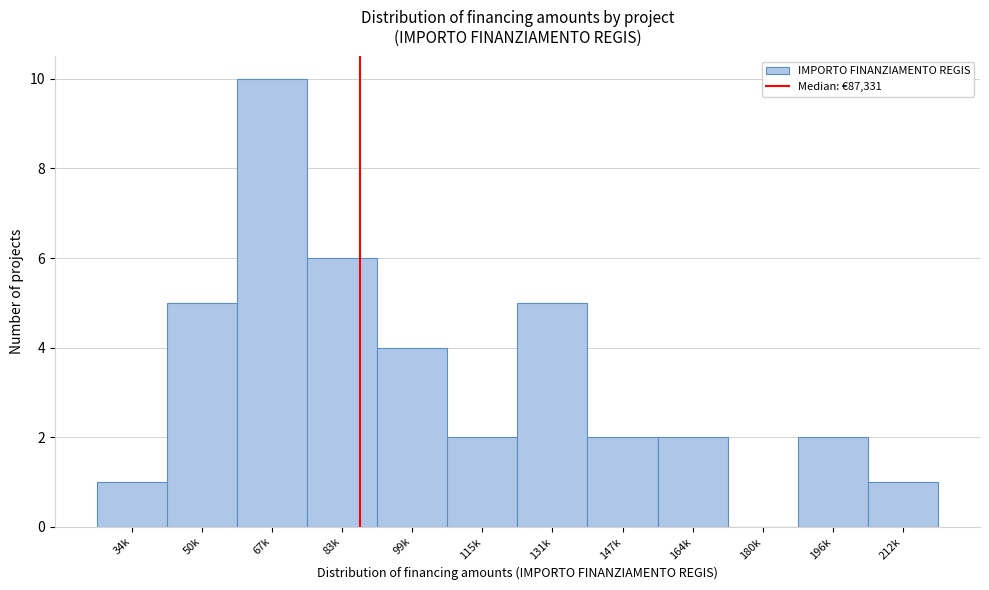

Reading left to right, transcribe all the data shown in this chart.

34k=1	50k=5	67k=10	83k=6	99k=4	115k=2	131k=5	147k=2	164k=2	180k=0	196k=2	212k=1